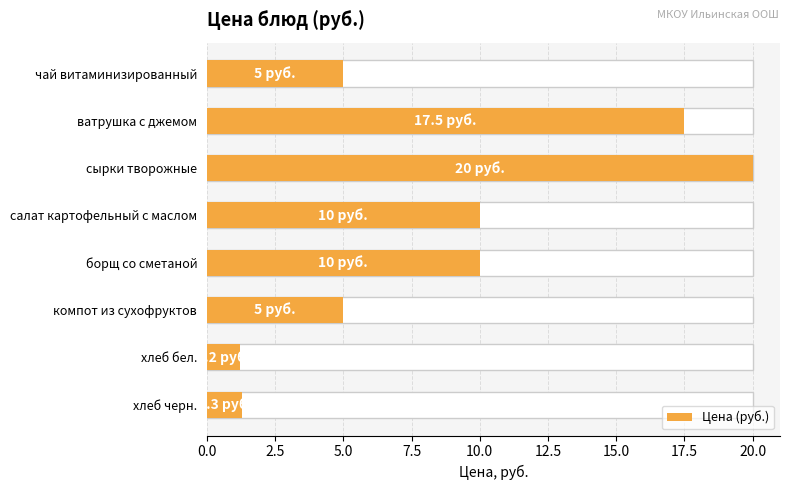

Reading right to left, list all the values displayed in this chart.

1.3	1.2	5.0	10.0	10.0	20.0	17.5	5.0